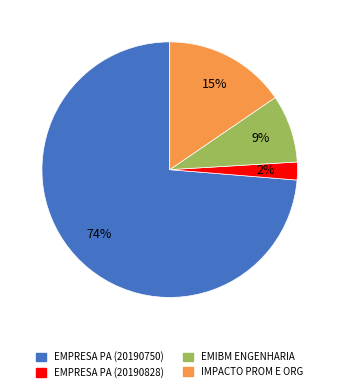

Does any single category account for the majority?

Yes